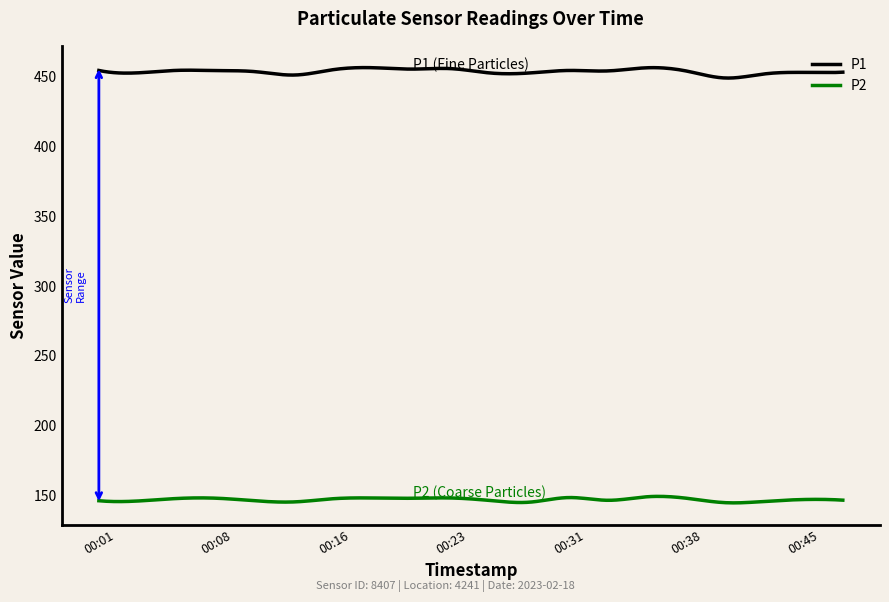

Which series has the largest total across all categories?

P1